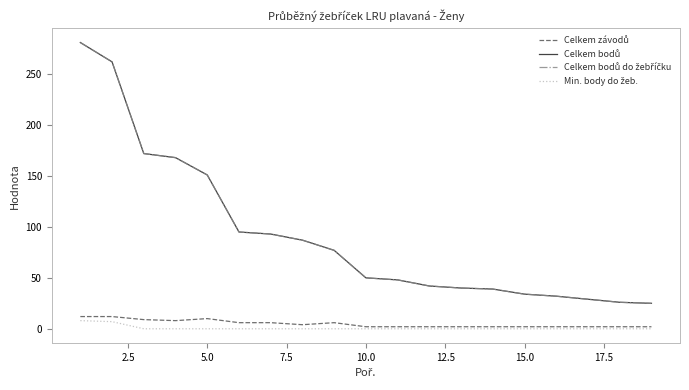

What is the greatest value displayed?

281